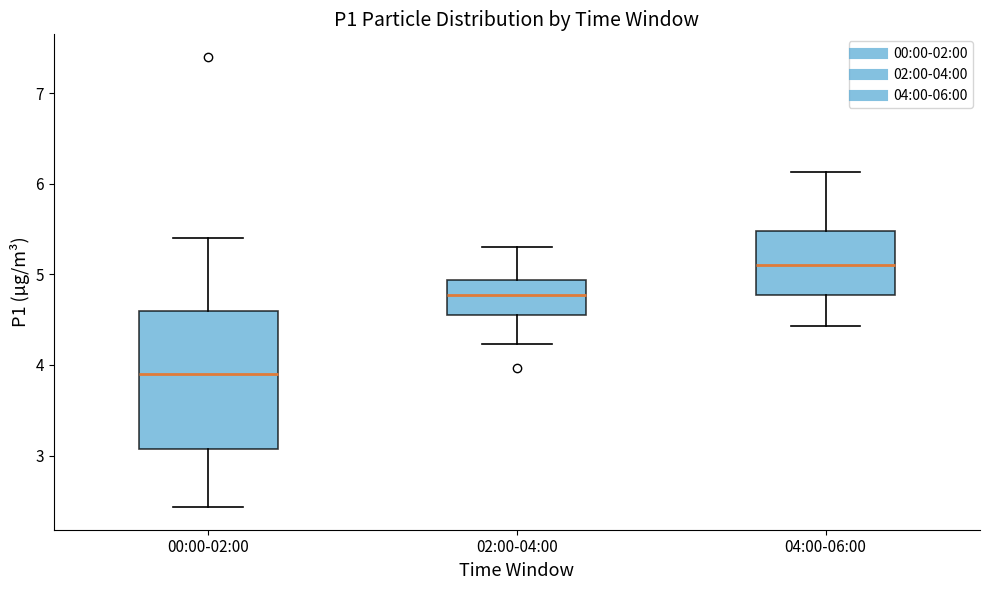

Which box is the tallest, from its lower edge to its upper edge?

00:00-02:00